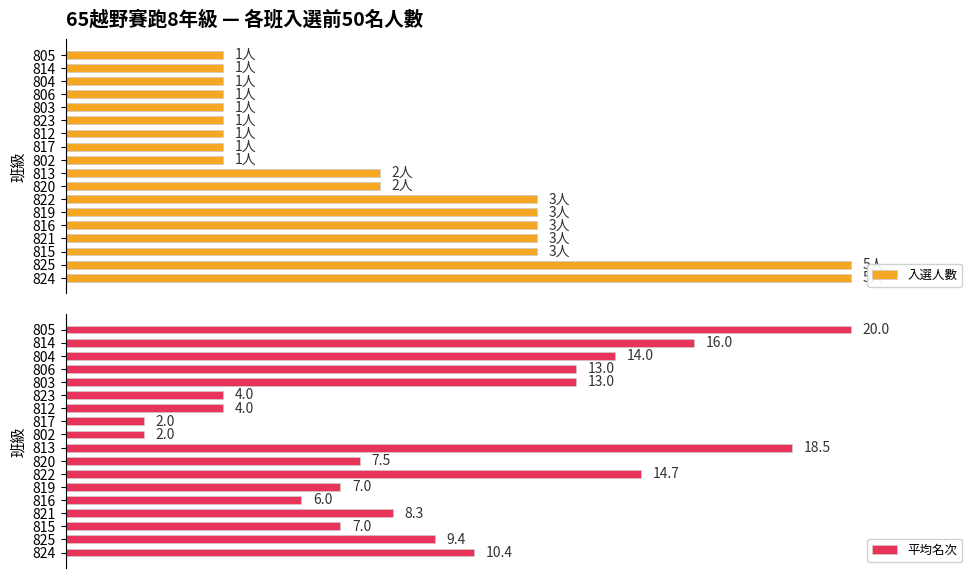

Rank the series by their maximum value, from lowest to highest.

入選人數, 平均名次